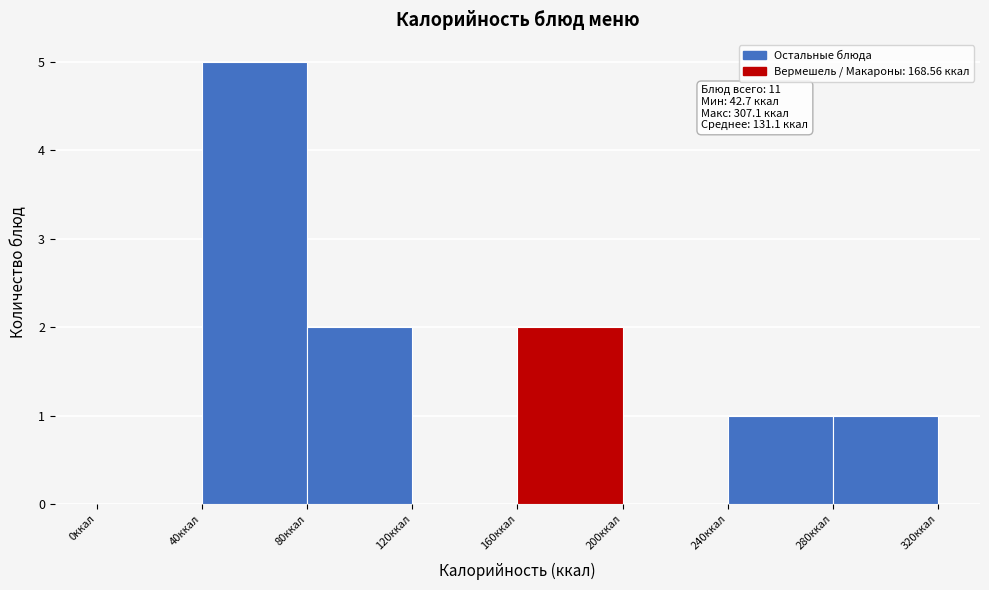

Which range on the x-axis has the tallest bar?

40 to 80